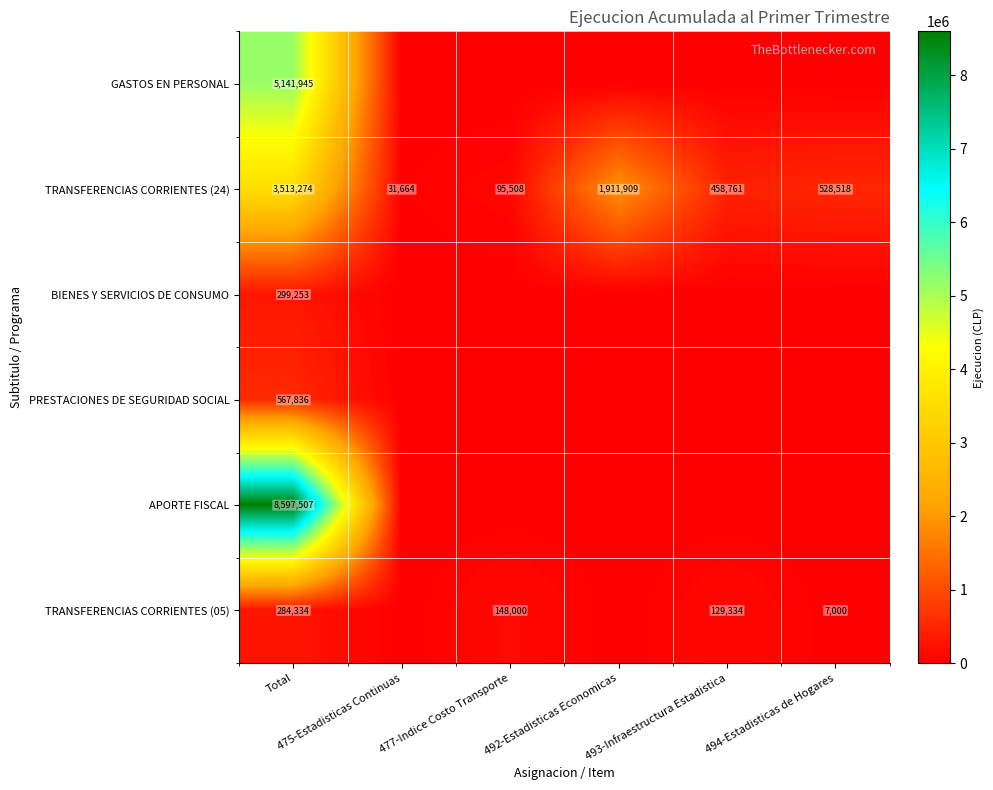

What is the lowest value of the TRANSFERENCIAS CORRIENTES (24) series?

31664